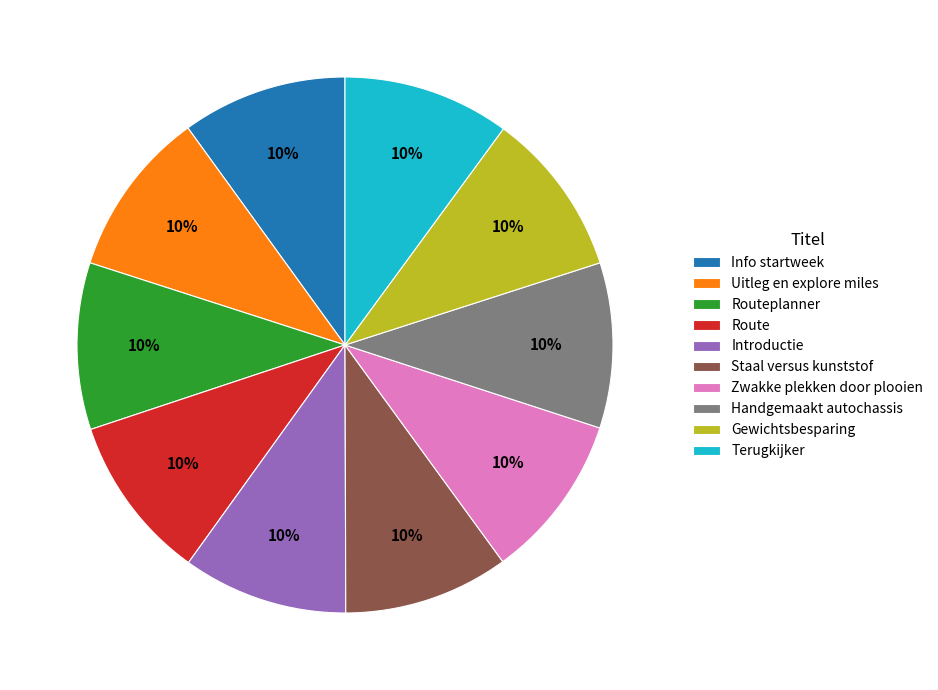

What is the ratio of the value at Handgemaakt autochassis to the value at Routeplanner?

1.0